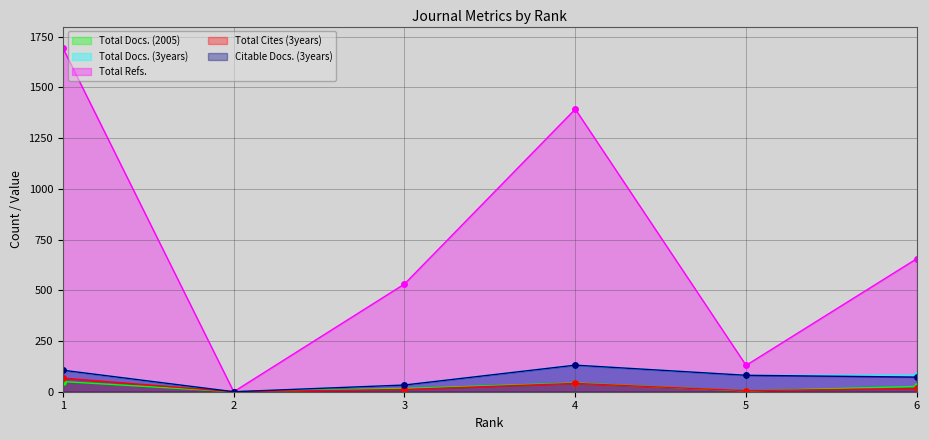

The value of Total Refs. at 6 is 656. True or false?

True